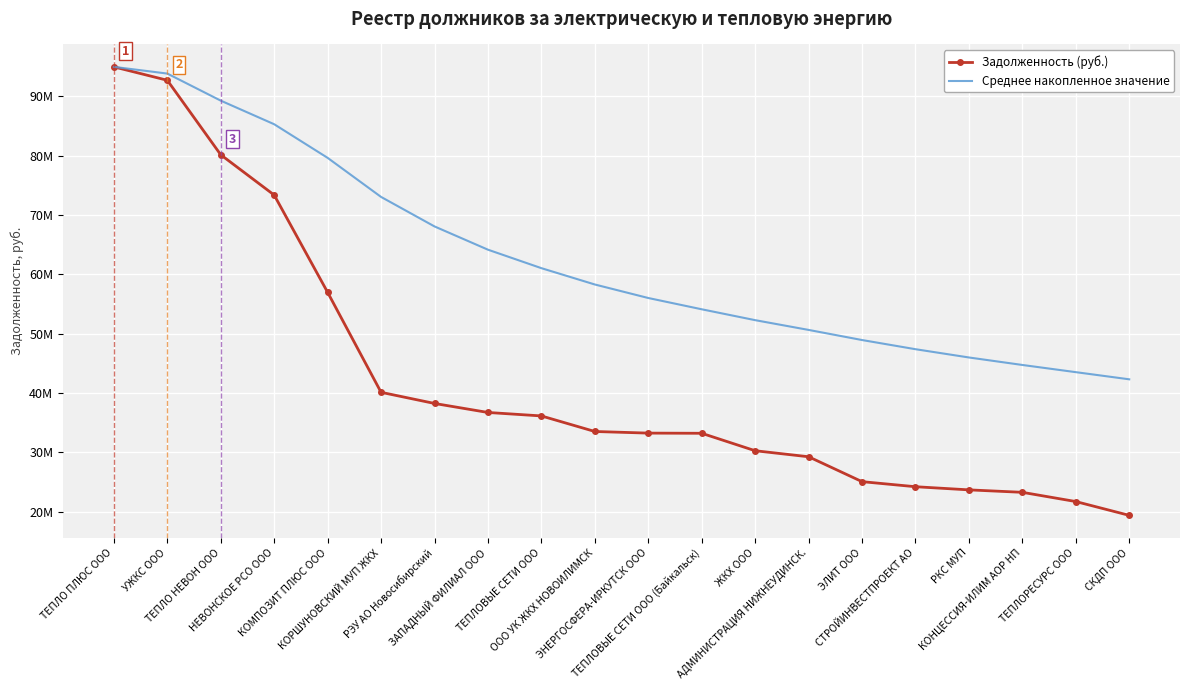

What is the difference between the Среднее накопленное значение values at ЗАПАДНЫЙ ФИЛИАЛ ООО and ЭНЕРГОСФЕРА-ИРКУТСК ООО?

8140600.2